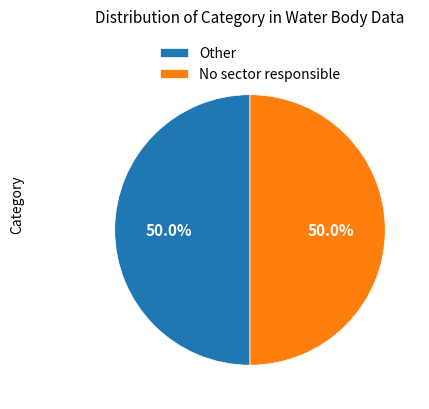

The Other slice represents 50% of the pie. True or false?

True